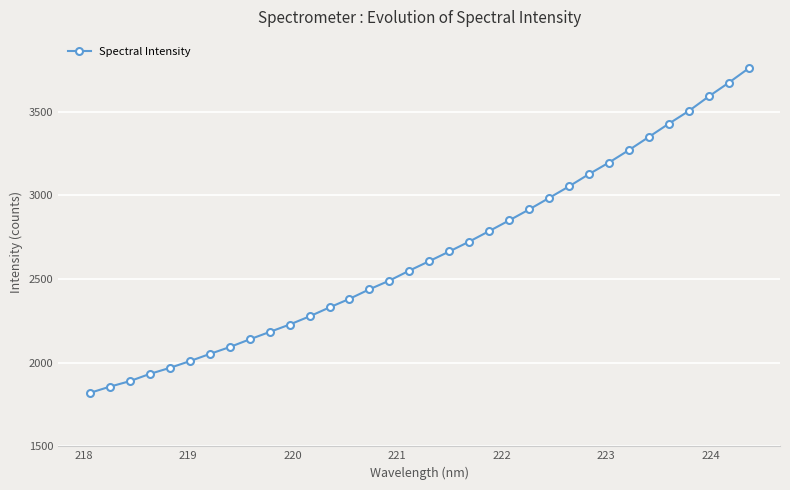

What is the greatest value displayed?

3759.8